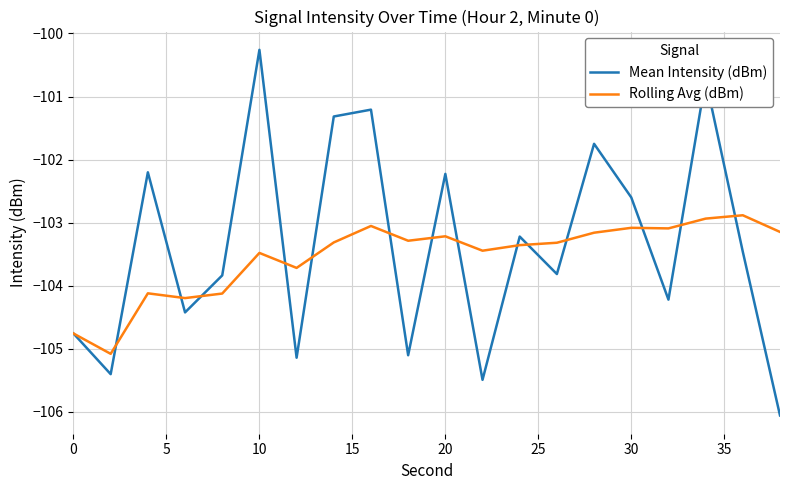

Which series has the largest range (max minus min)?

Mean Intensity (dBm)